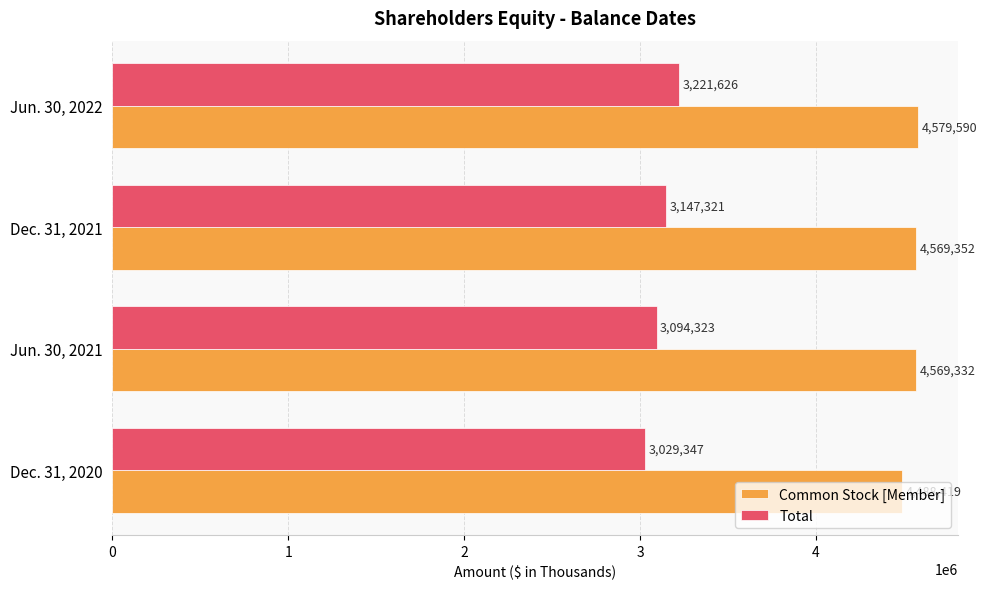

List the series in order of their overall mean, highest first.

Common Stock [Member], Total